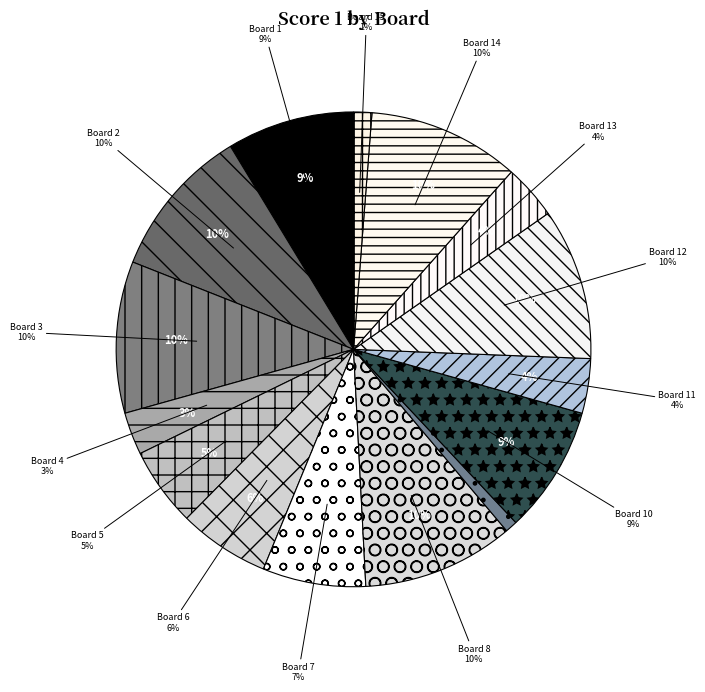

To the nearest percent, what portion does Board 14 represent?

10%